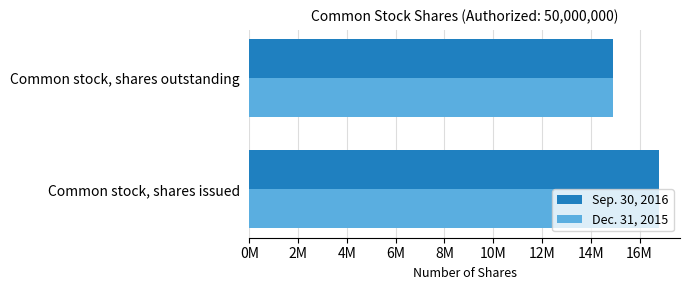

What are all the series names shown in the legend?

Sep. 30, 2016, Dec. 31, 2015